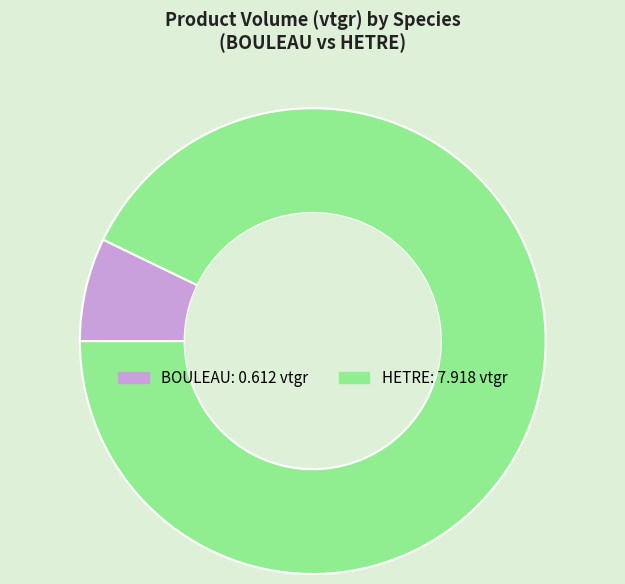

Between BOULEAU and HETRE, which is larger?

HETRE